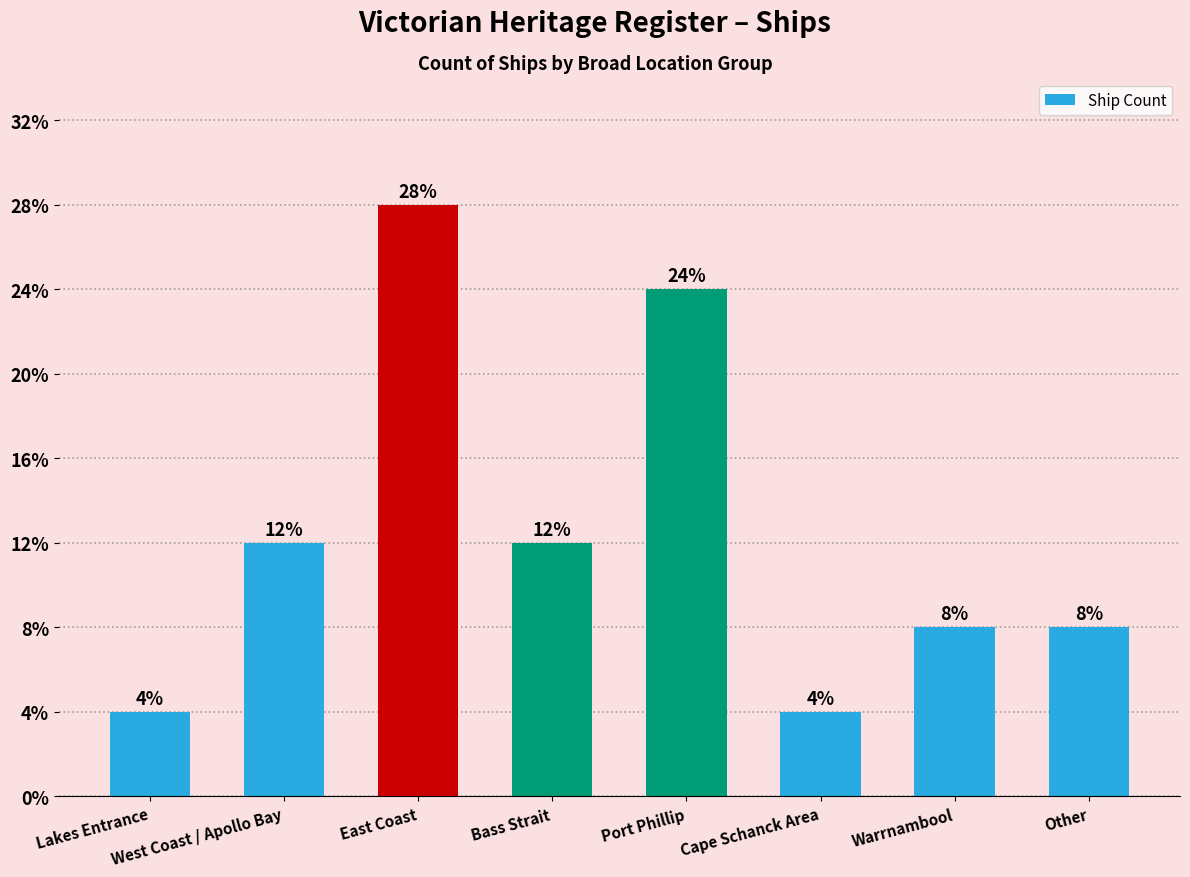

Reading right to left, transcribe all the data shown in this chart.

Other=2	Warrnambool=2	Cape Schanck Area=1	Port Phillip=6	Bass Strait=3	East Coast=7	West Coast / Apollo Bay=3	Lakes Entrance=1